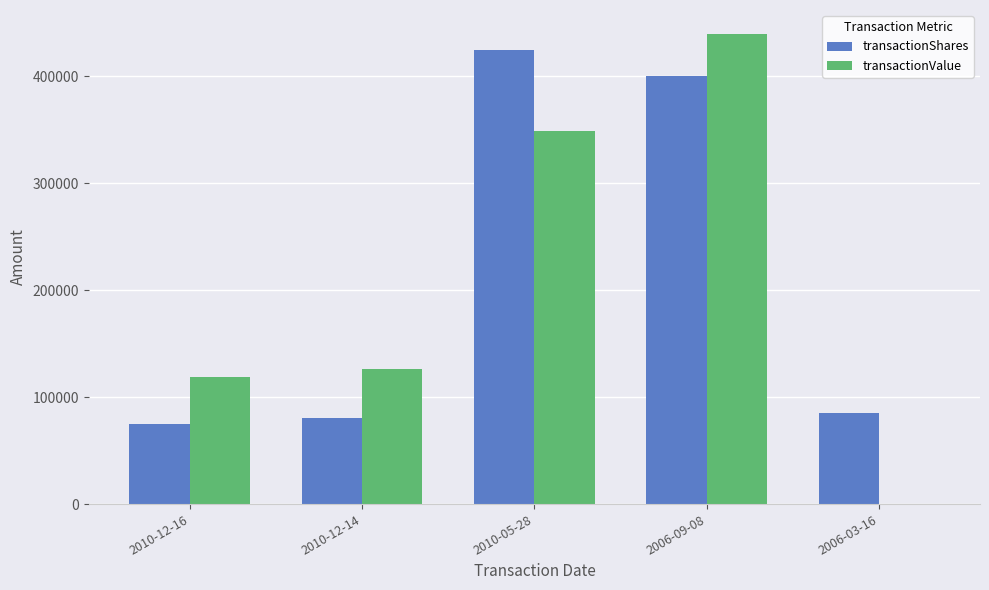

Are the bars horizontal?

No